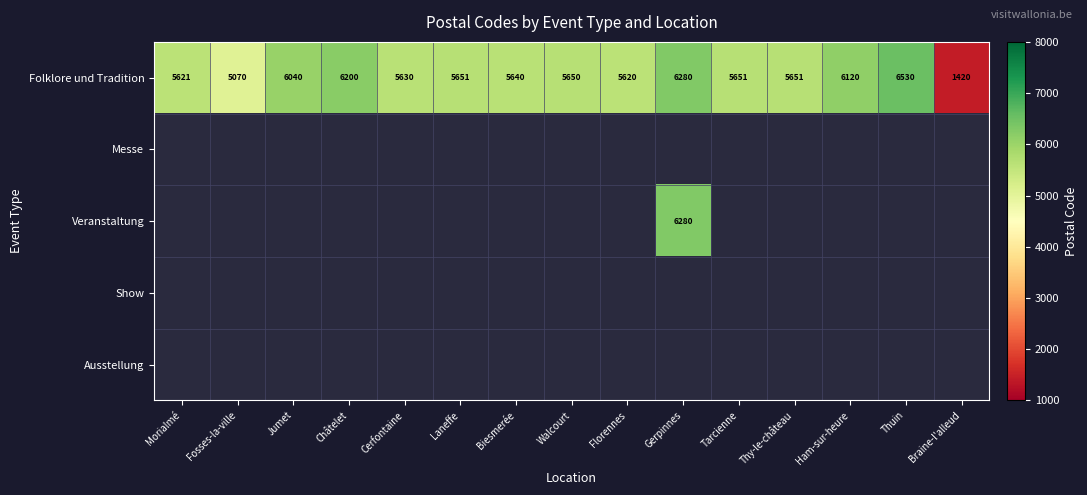

What is the difference between the second highest and minimum values in the Folklore und Tradition series?

4860